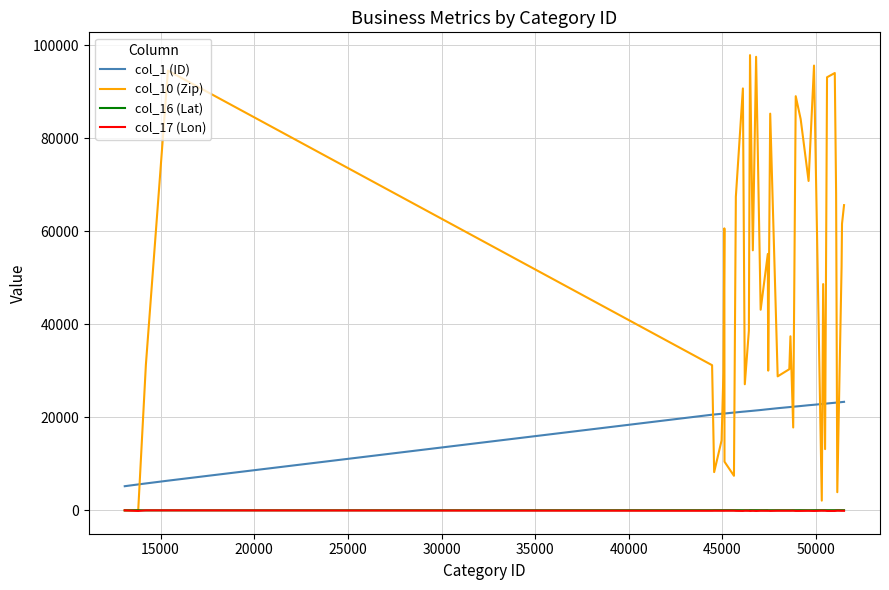

Which series has the largest range (max minus min)?

col_10 (Zip)